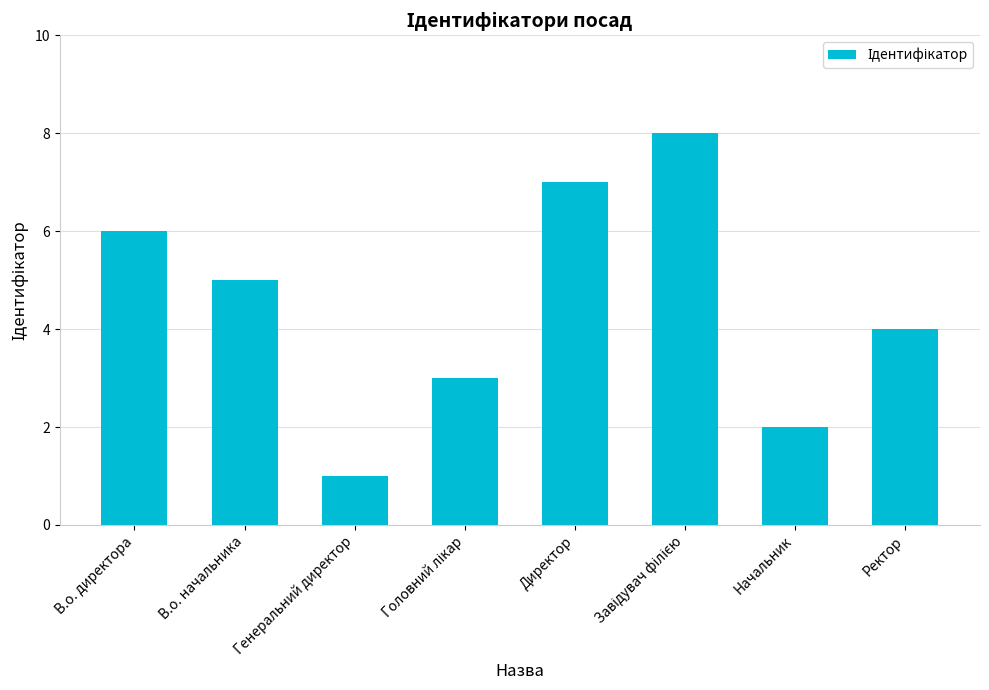

How many values are between 3 and 7?

5